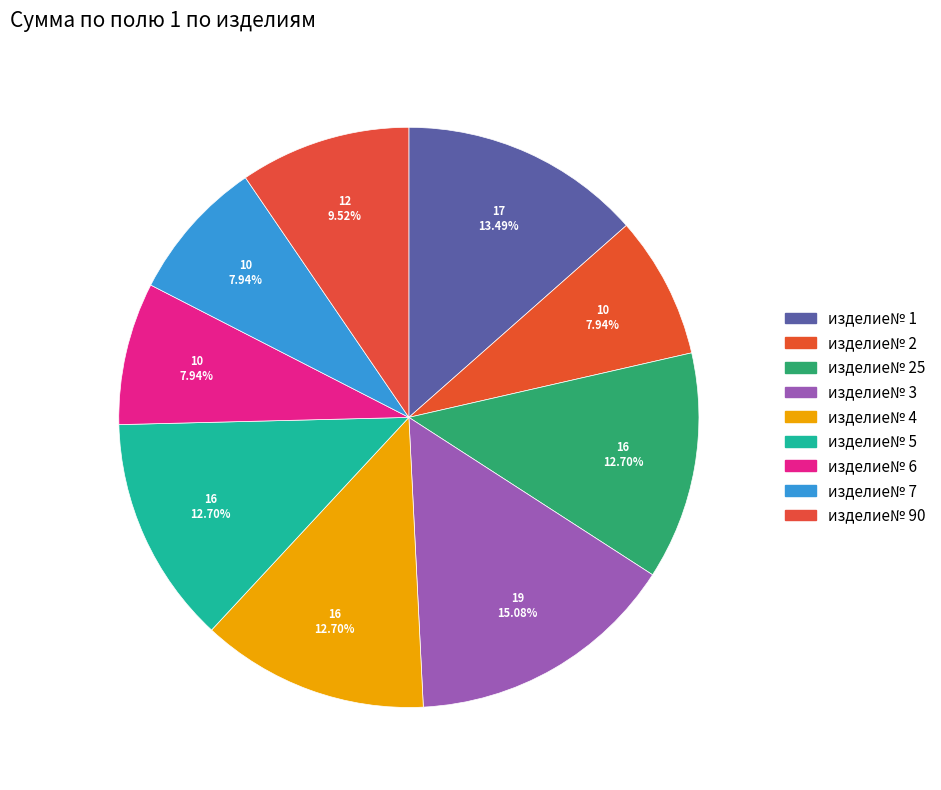

Count the number of slices in the pie.

9